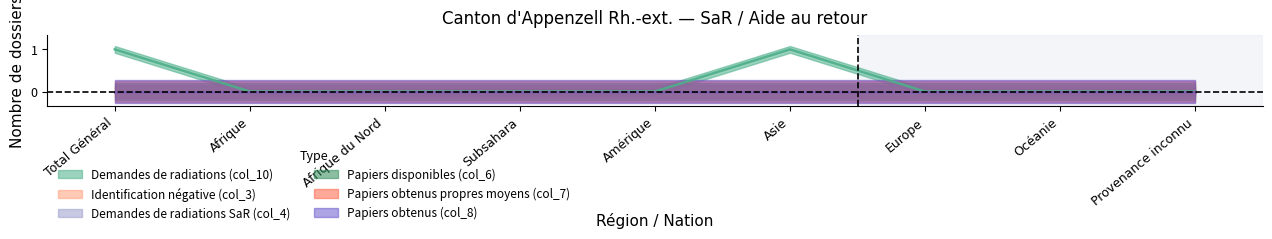

Reading left to right, transcribe all the data shown in this chart.

Demandes de radiations (col_10): 1	0	0	0	0	1	0	0	0
Identification négative (col_3): 0	0	0	0	0	0	0	0	0
Demandes de radiations SaR (col_4): 0	0	0	0	0	0	0	0	0
Papiers disponibles (col_6): 0	0	0	0	0	0	0	0	0
Papiers obtenus propres moyens (col_7): 0	0	0	0	0	0	0	0	0
Papiers obtenus (col_8): 0	0	0	0	0	0	0	0	0